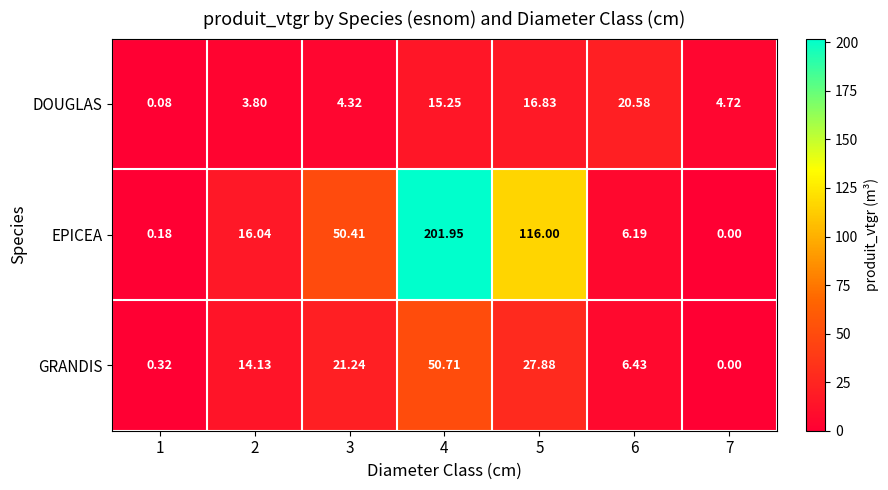

At which category does the chart reach its minimum across all series?

7